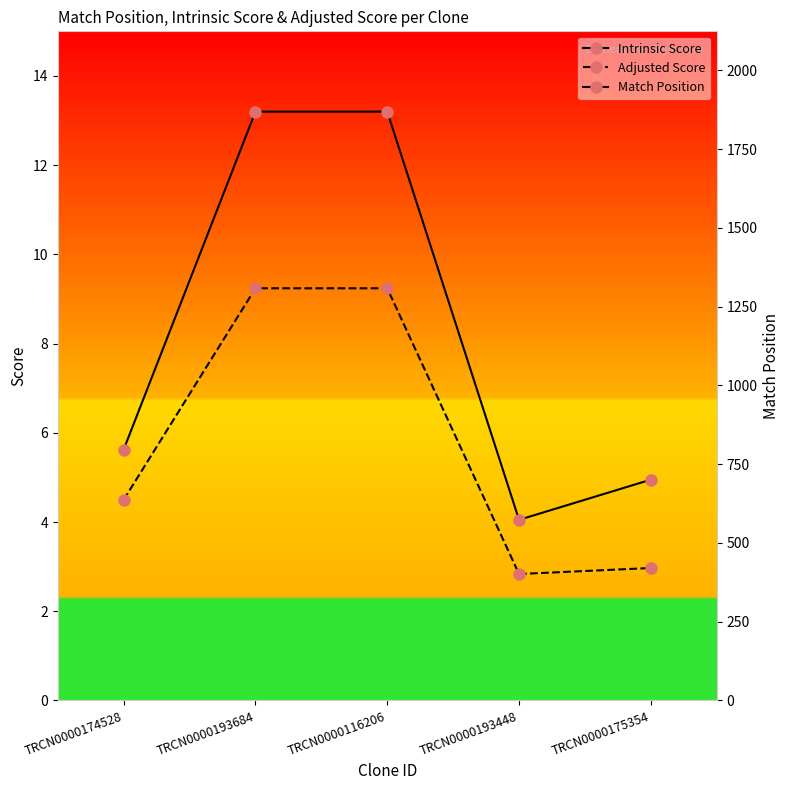

What are all the series names shown in the legend?

Intrinsic Score, Adjusted Score, Match Position